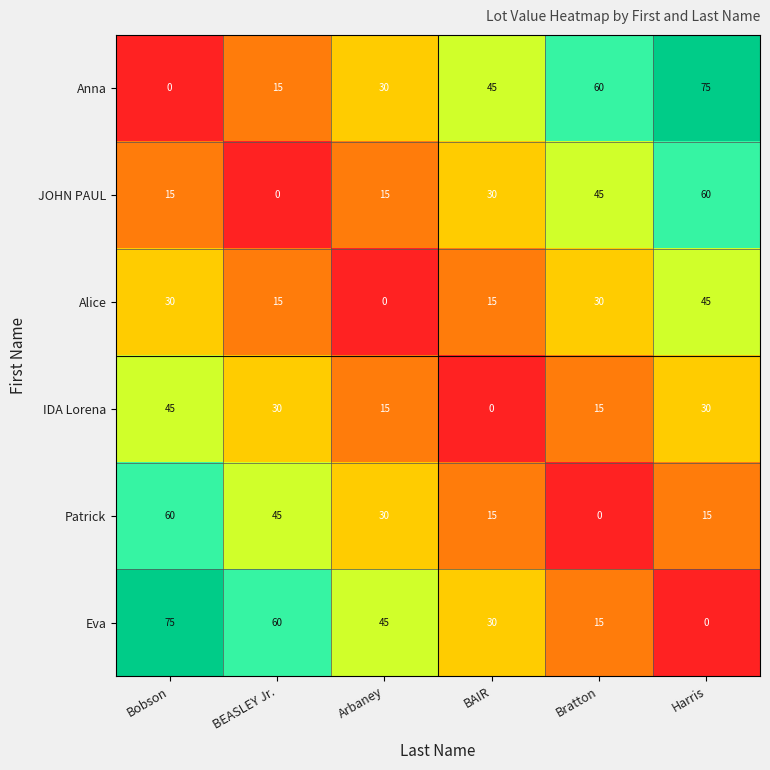

The JOHN PAUL series shows 5 at Bobson. True or false?

False